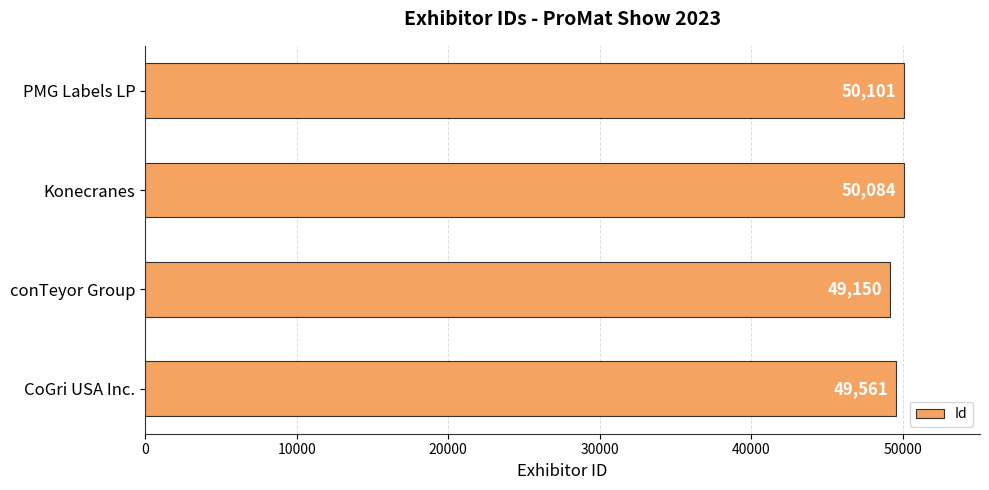

Rank the categories by value from highest to lowest.

PMG Labels LP, Konecranes, CoGri USA Inc., conTeyor Group